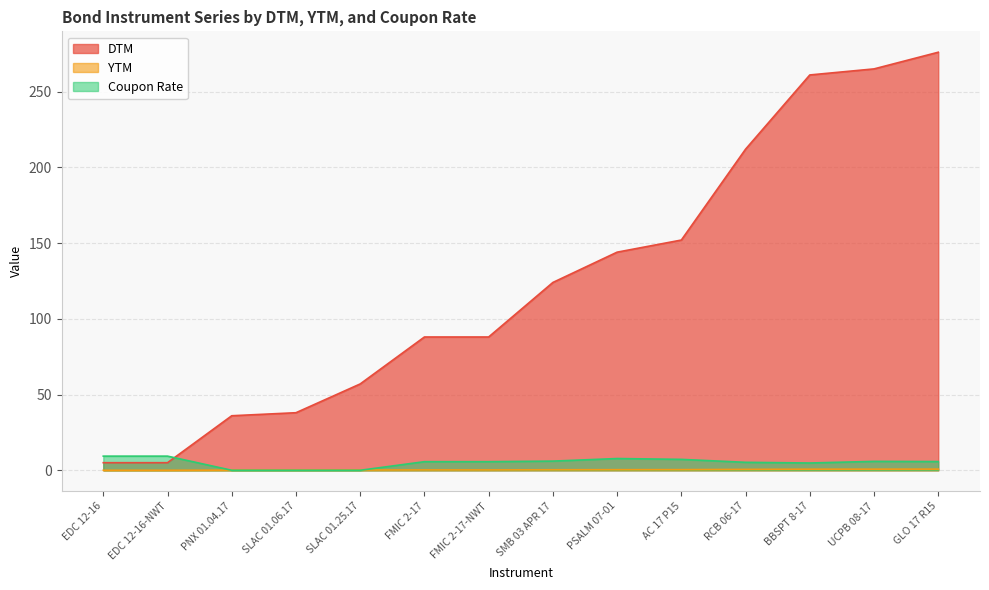

Rank the series at GLO 17 R15 from lowest to highest value.

YTM, Coupon Rate, DTM